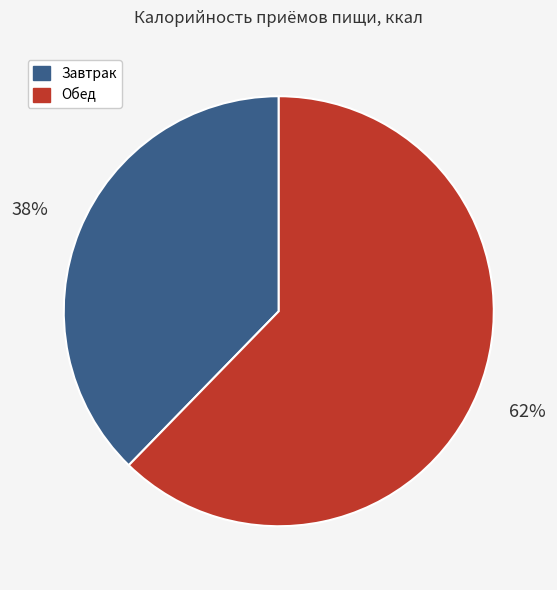

The Завтрак slice represents 38% of the pie. True or false?

True